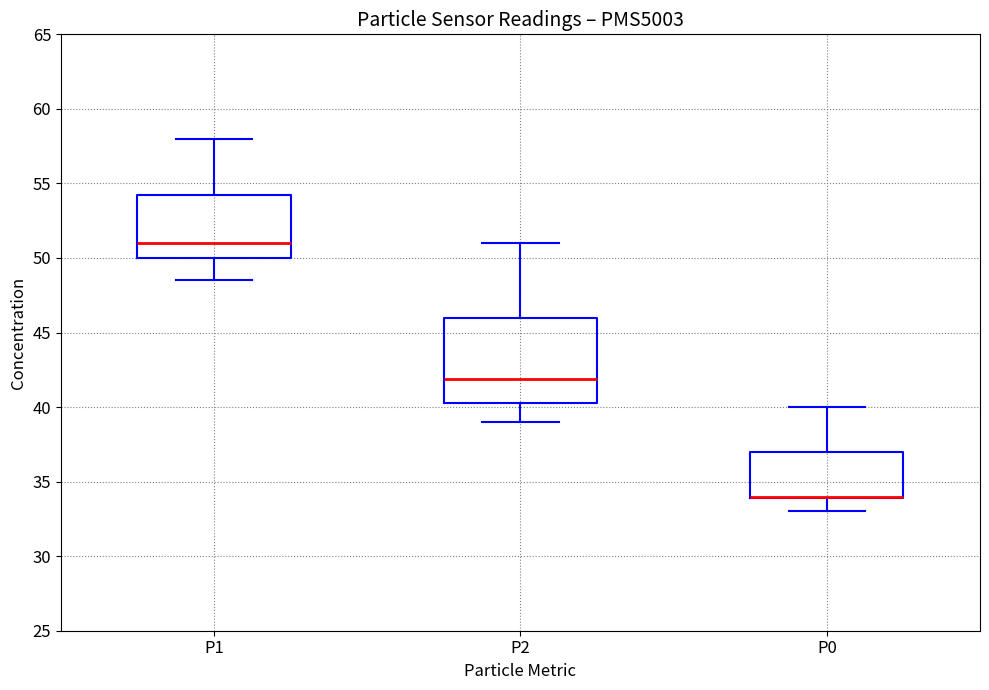

Comparing the boxes themselves (not the whiskers), which one is the tallest?

P2